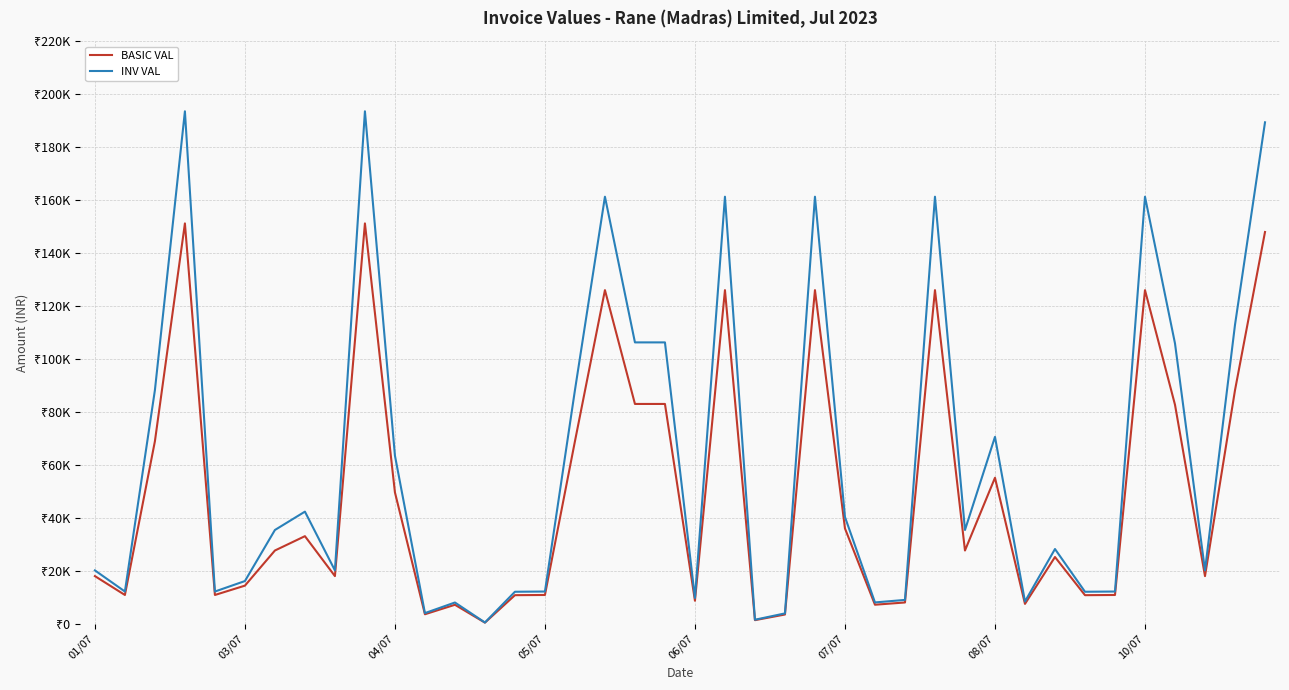

What is the value of the INV VAL point at the 39th from the left?

112851.2